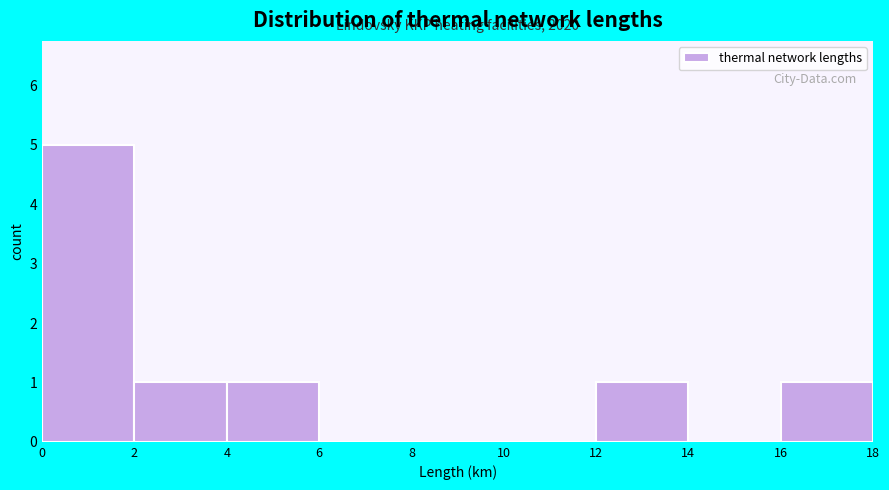

Which range on the x-axis has the tallest bar?

0 to 2